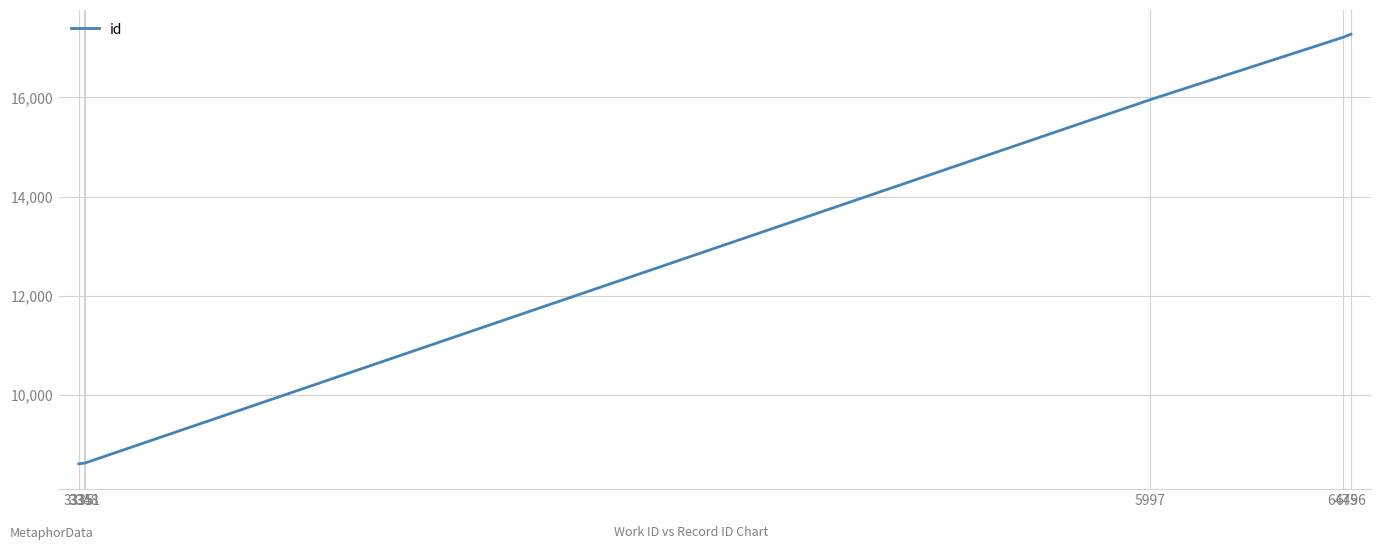

What is the sum of the values at 3348 and 3335?

17227